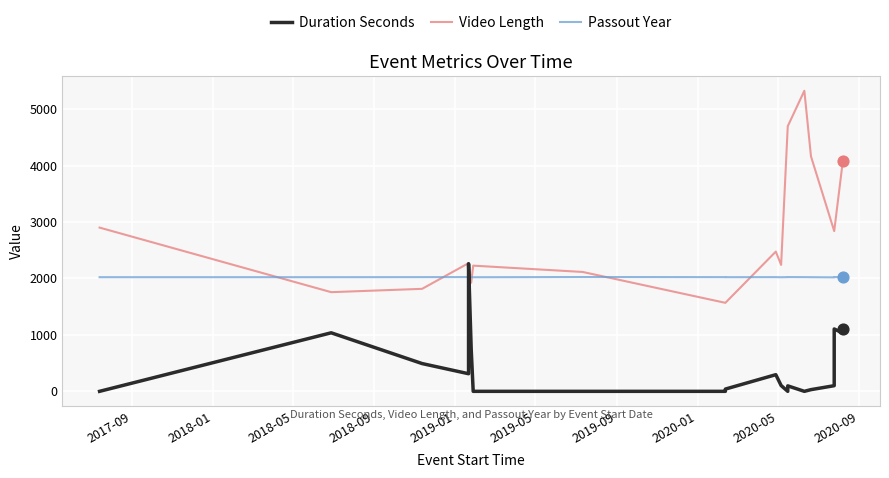

At how many categories does at least one series exceed 5189?

1